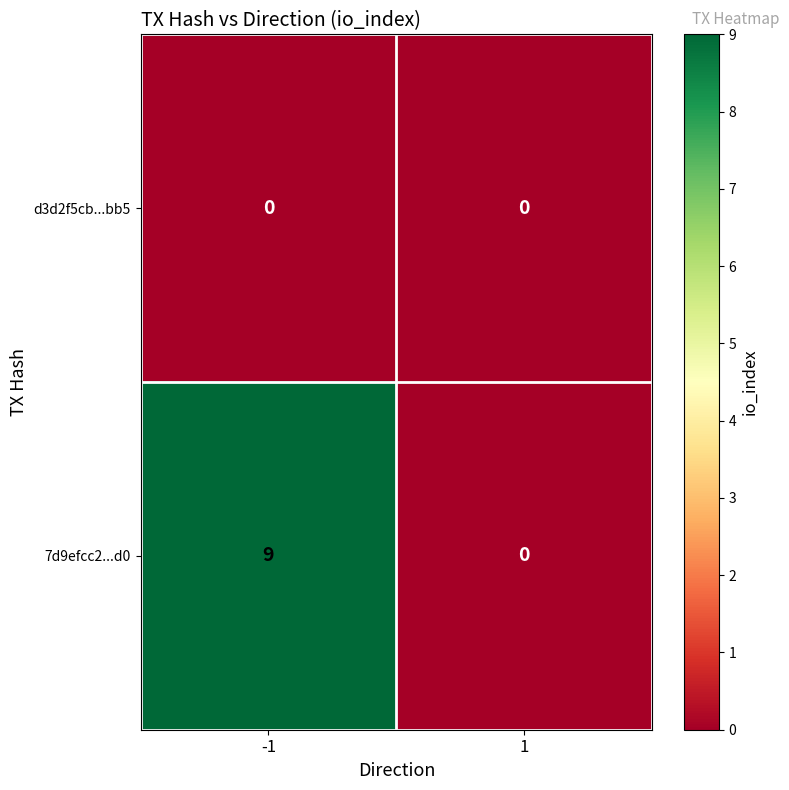

List the labels in order of 7d9efcc2...d0 value, largest first.

-1, 1